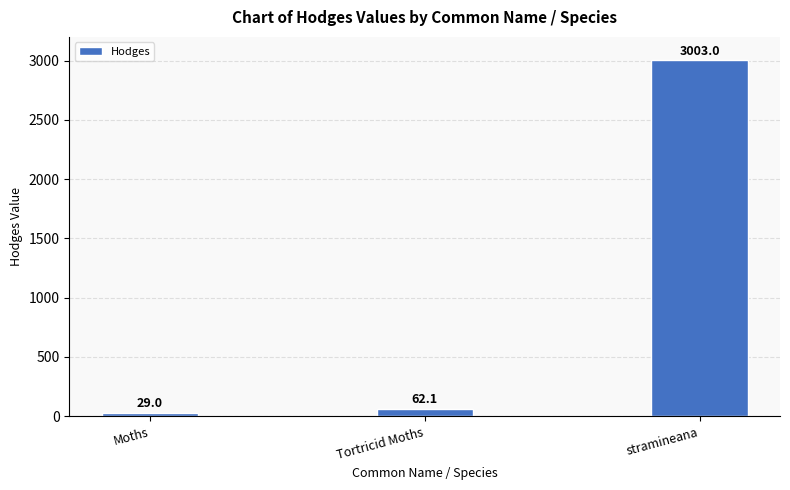

At which label does the data first exceed 62?

Tortricid Moths